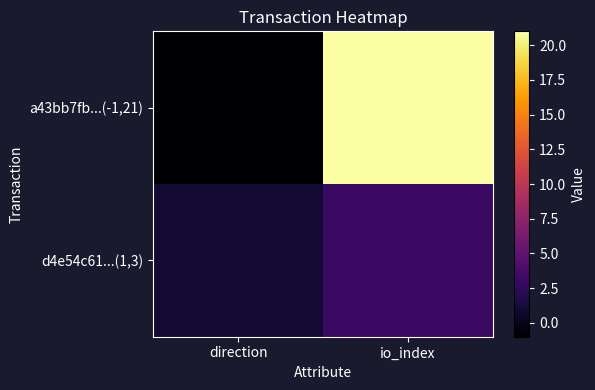

Rank the series by their maximum value, from lowest to highest.

d4e54c61...(1,3), a43bb7fb...(-1,21)